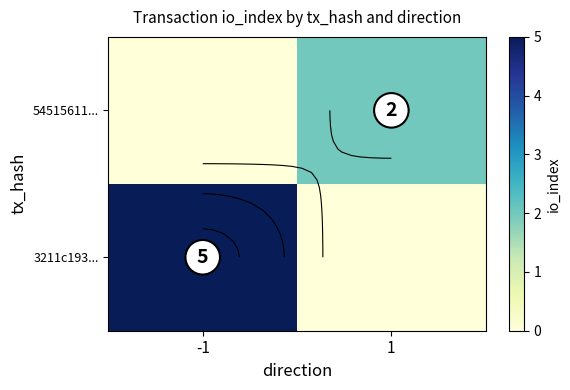

True or false: 54515611... has a value of 1 at -1.

False